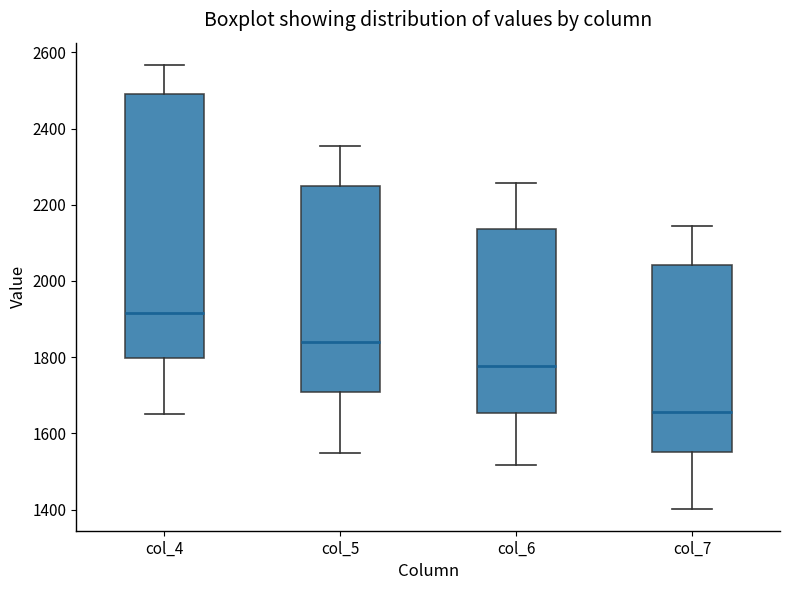

Which box is the tallest, from its lower edge to its upper edge?

col_4